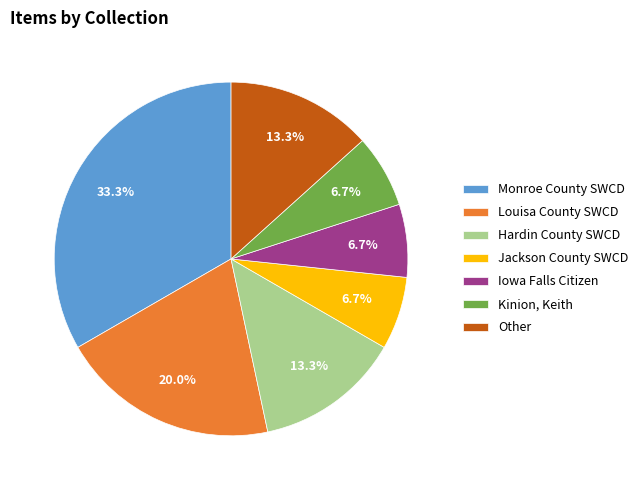

How many segments does this pie chart have?

7